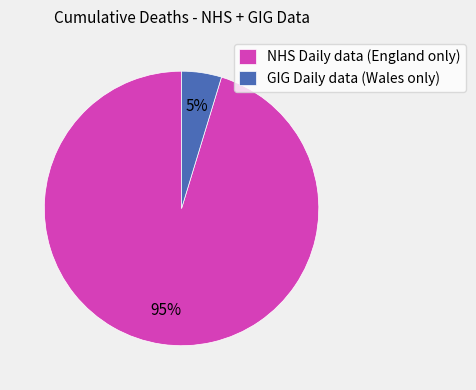

Is there any slice that represents more than half of the pie?

Yes